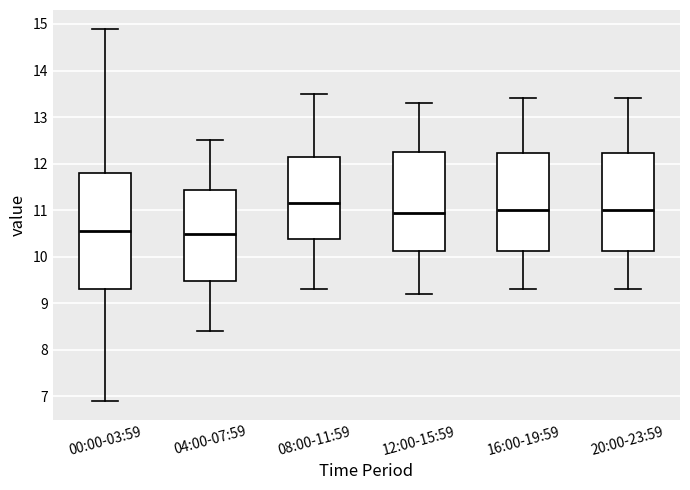

Where is the upper edge of the box for 12:00-15:59 on the y-axis? The values are not printed on the chart, so give them approximately, as read against the axis.

12.3